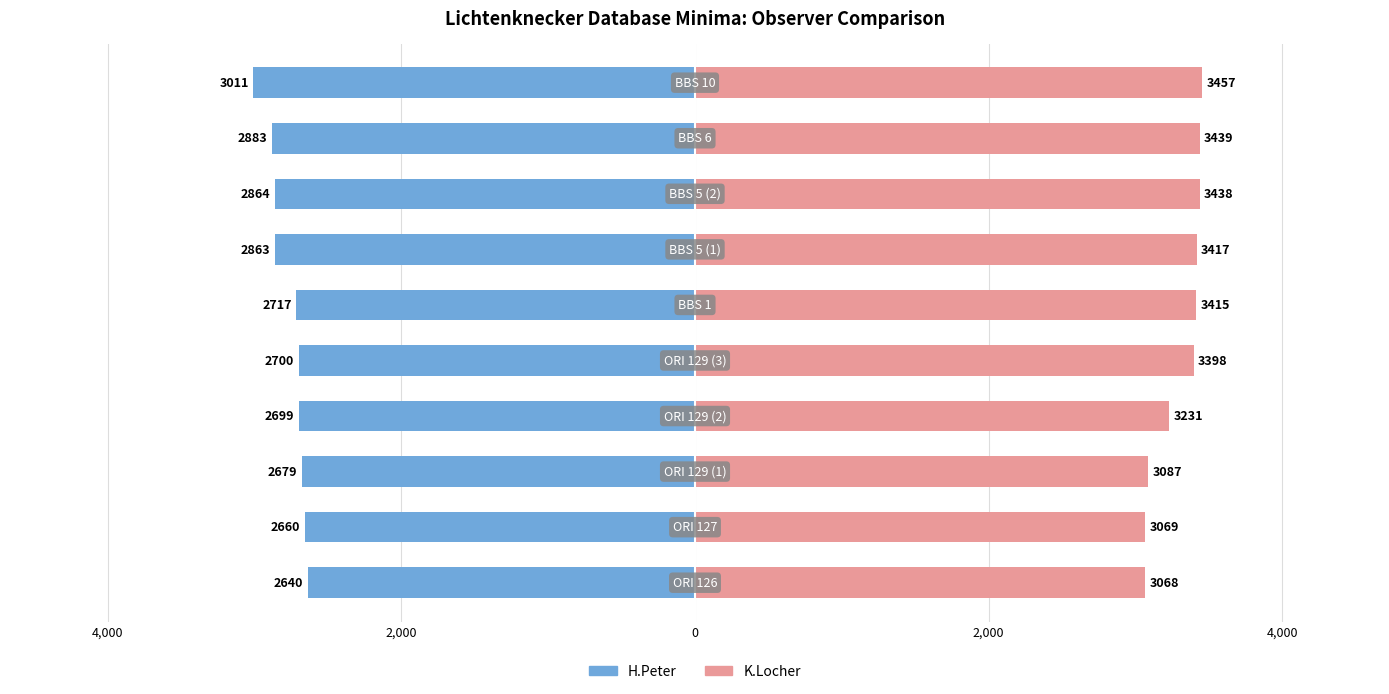

Reading left to right, list all the values displayed in this chart.

H.Peter: -2640	-2660	-2679	-2699	-2700	-2717	-2863	-2864	-2883	-3011
K.Locher: 3068	3069	3087	3231	3398	3415	3417	3438	3439	3457